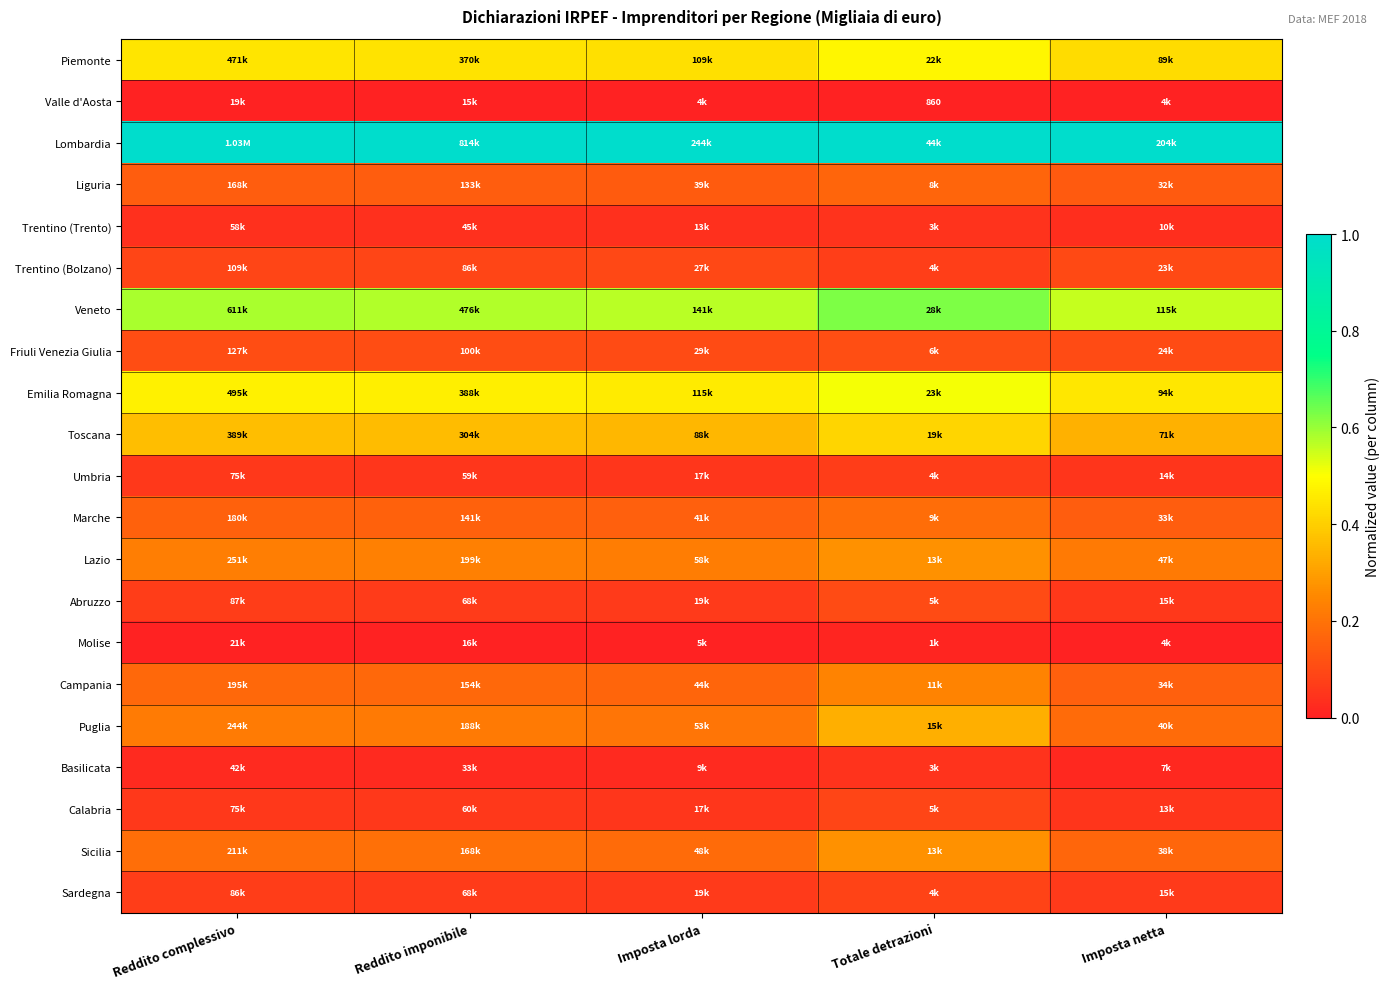

Is the value of Toscana at Reddito complessivo greater than the value of Abruzzo at Imposta lorda?

Yes